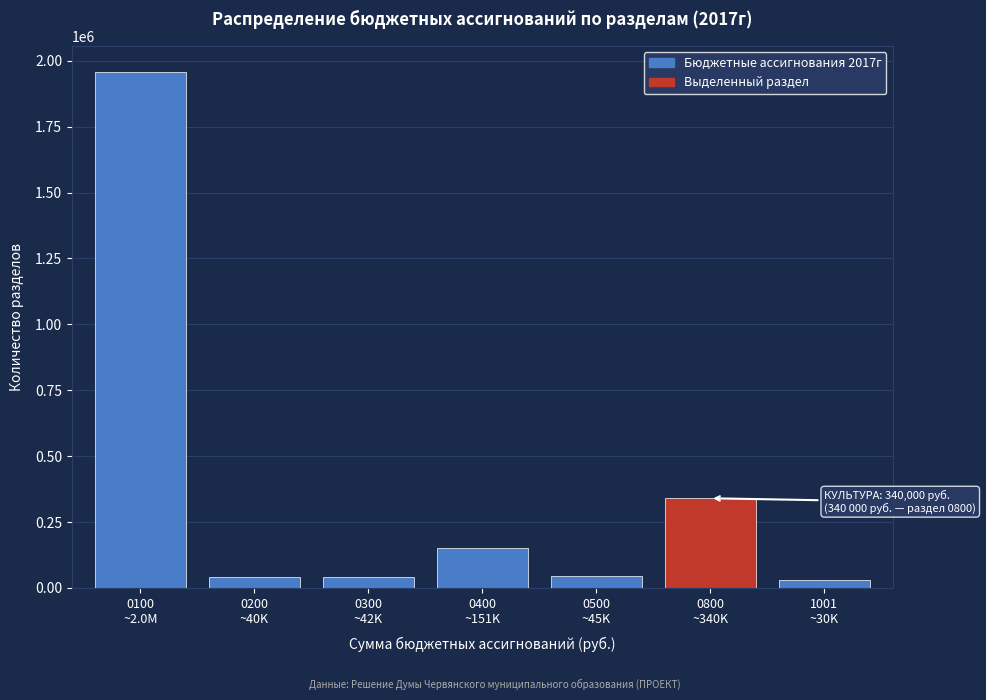

What is the maximum value shown in the chart?

1958800